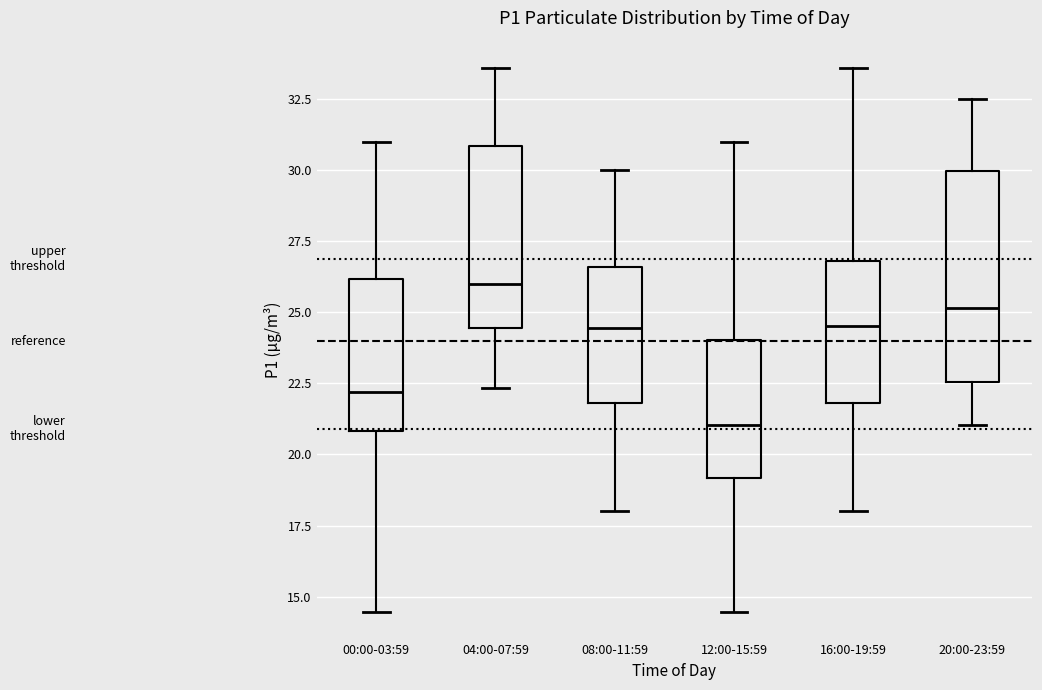

Reading left to right, read every box against the y-axis: the position of its median line, the range the box covers, and the ends of its whiskers. The values are not printed on the chart, so give them approximately, as read against the axis.

00:00-03:59: median 22.0, box 21.0 to 26.0, whiskers 14.5 to 31.0
04:00-07:59: median 26.0, box 24.5 to 31.0, whiskers 22.5 to 33.5
08:00-11:59: median 24.5, box 22.0 to 26.5, whiskers 18.0 to 30.0
12:00-15:59: median 21.0, box 19.0 to 24.0, whiskers 14.5 to 31.0
16:00-19:59: median 24.5, box 22.0 to 27.0, whiskers 18.0 to 33.5
20:00-23:59: median 25.0, box 22.5 to 30.0, whiskers 21.0 to 32.5